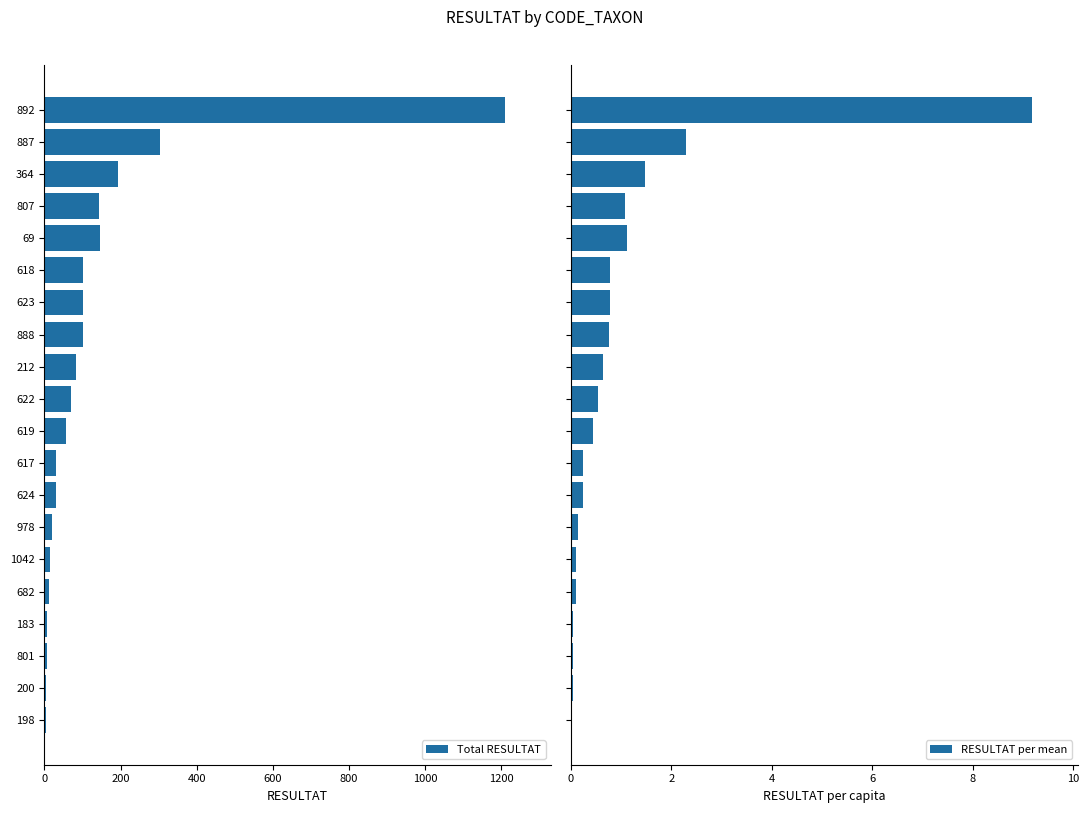

Is it true that Total RESULTAT equals 71 at 622?

True